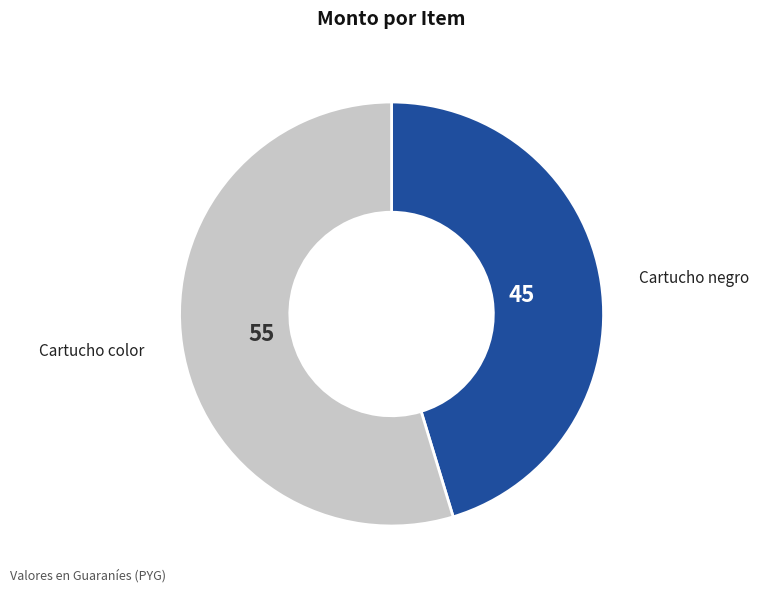

Is there any slice that represents more than half of the pie?

Yes